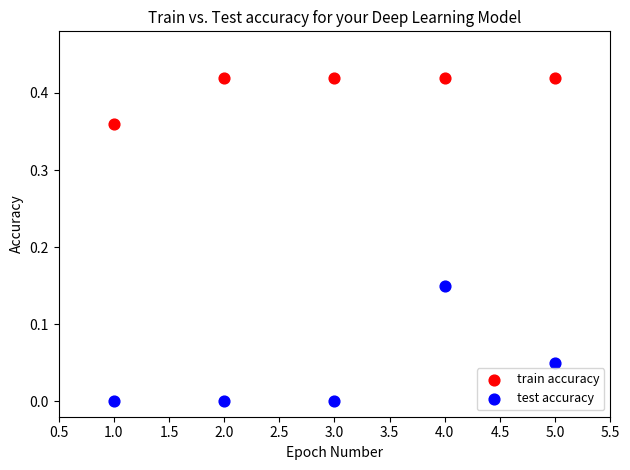

Across all data points, what is the average X value?

3.0